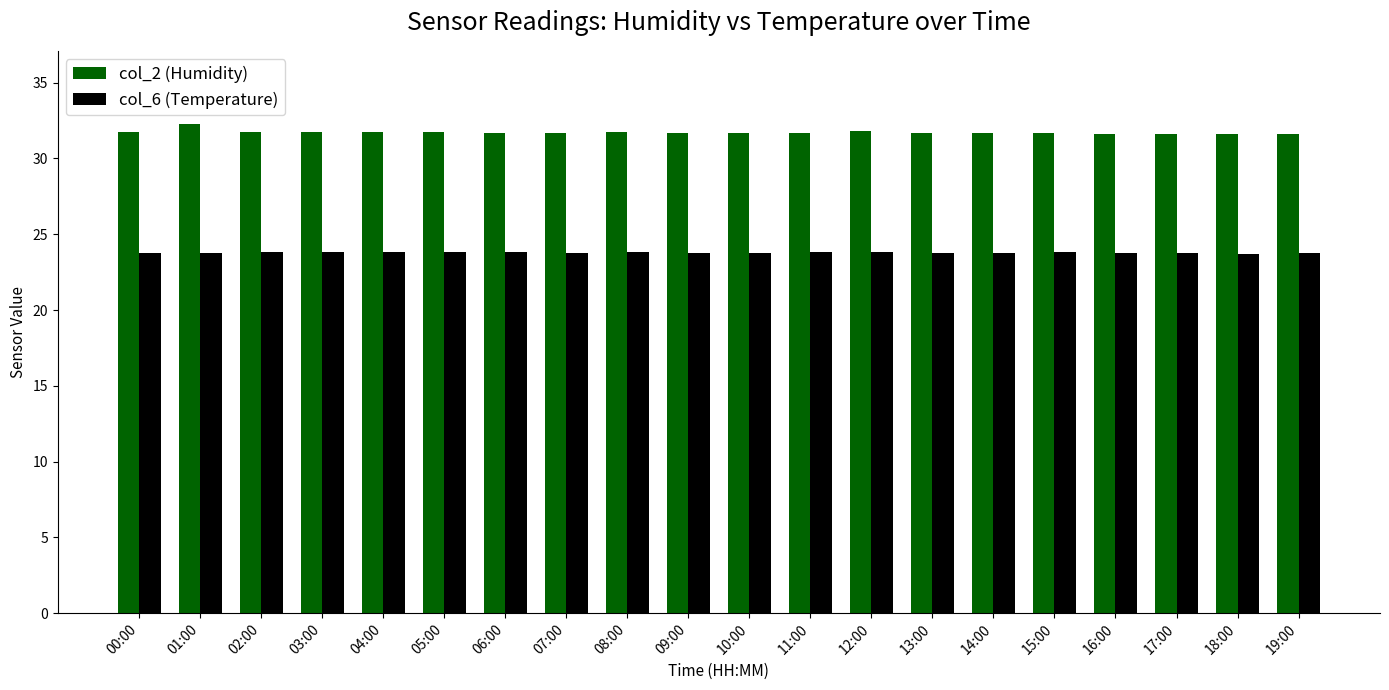

True or false: col_6 (Temperature) has a value of 37.2 at 18:00.

False